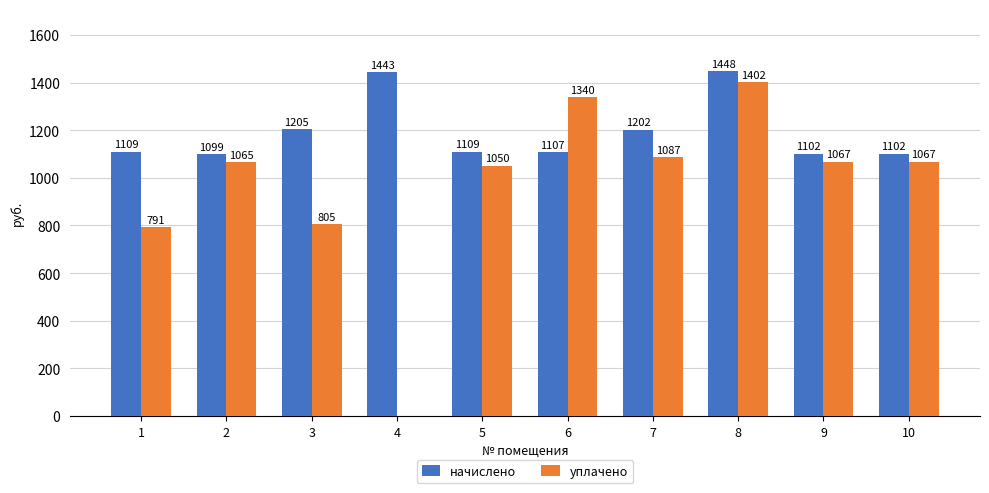

What is the greatest value displayed?

1447.9